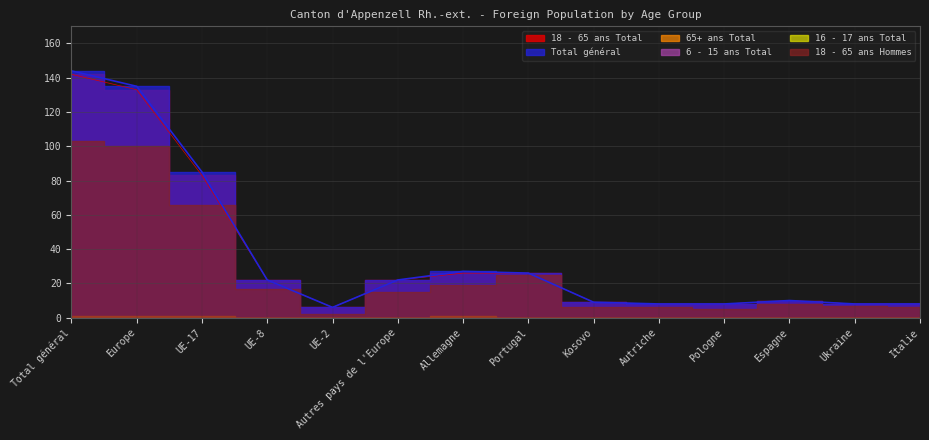

How many categories are shown in the chart?

14